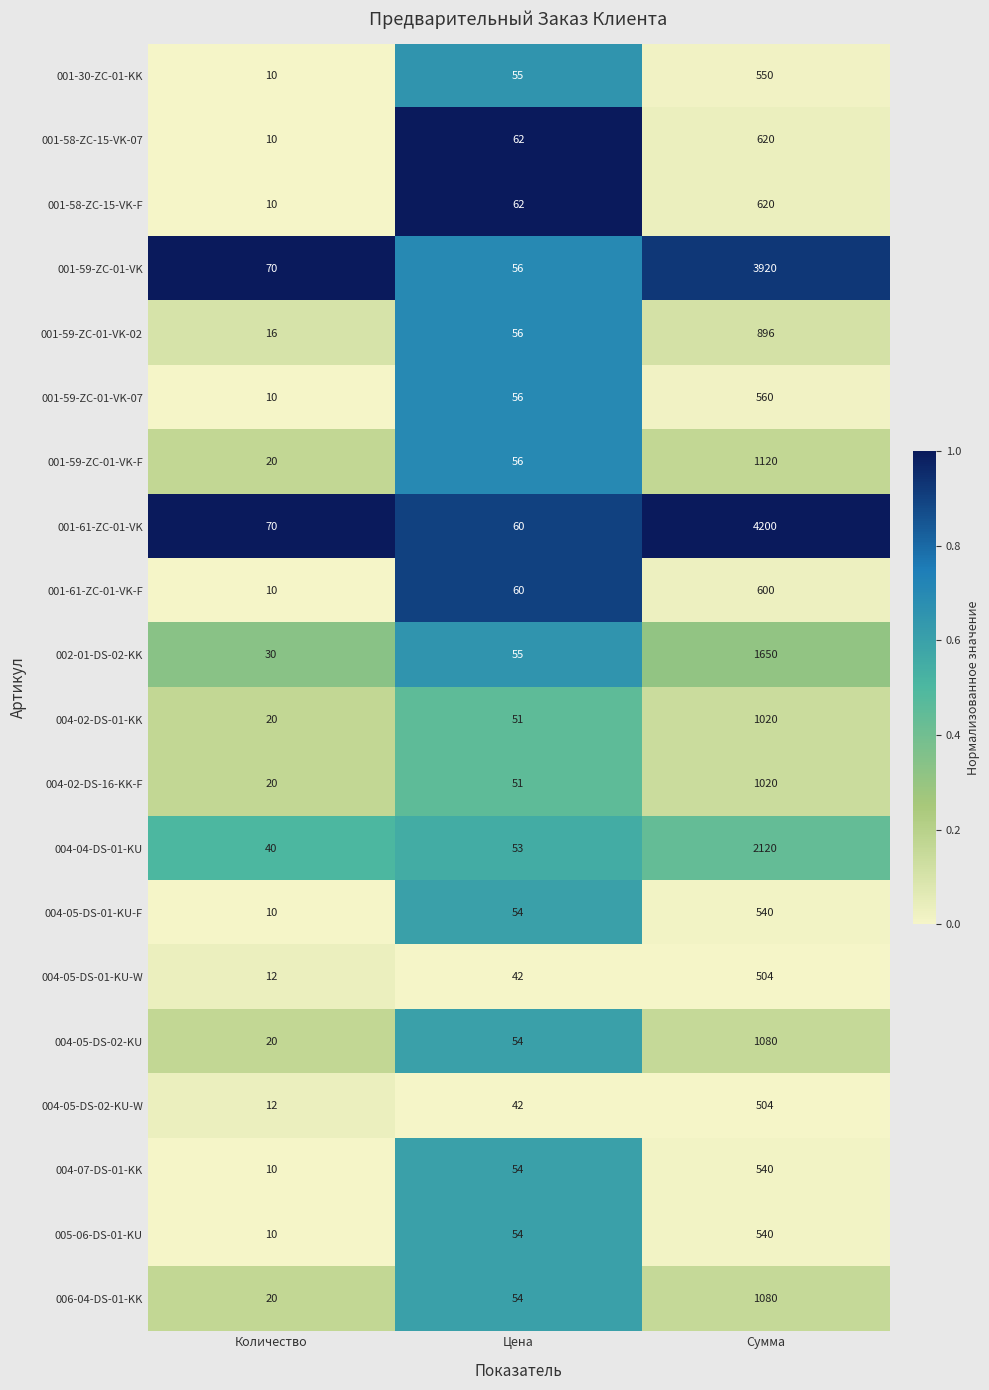

At which category is the sum across all series the highest?

Сумма